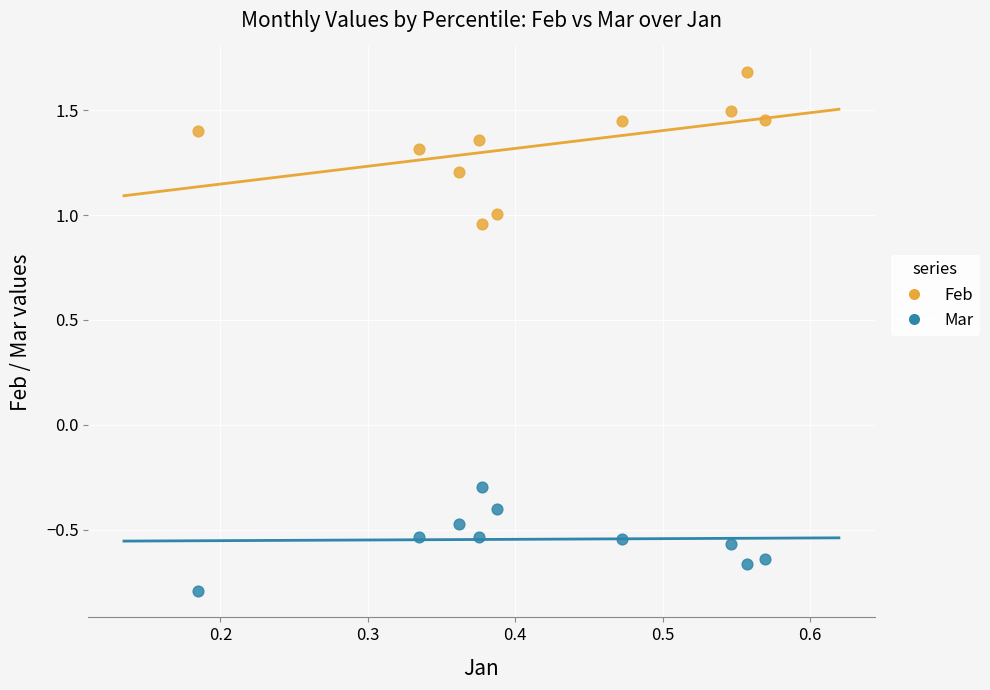

What are all the series names shown in the legend?

Feb, Mar